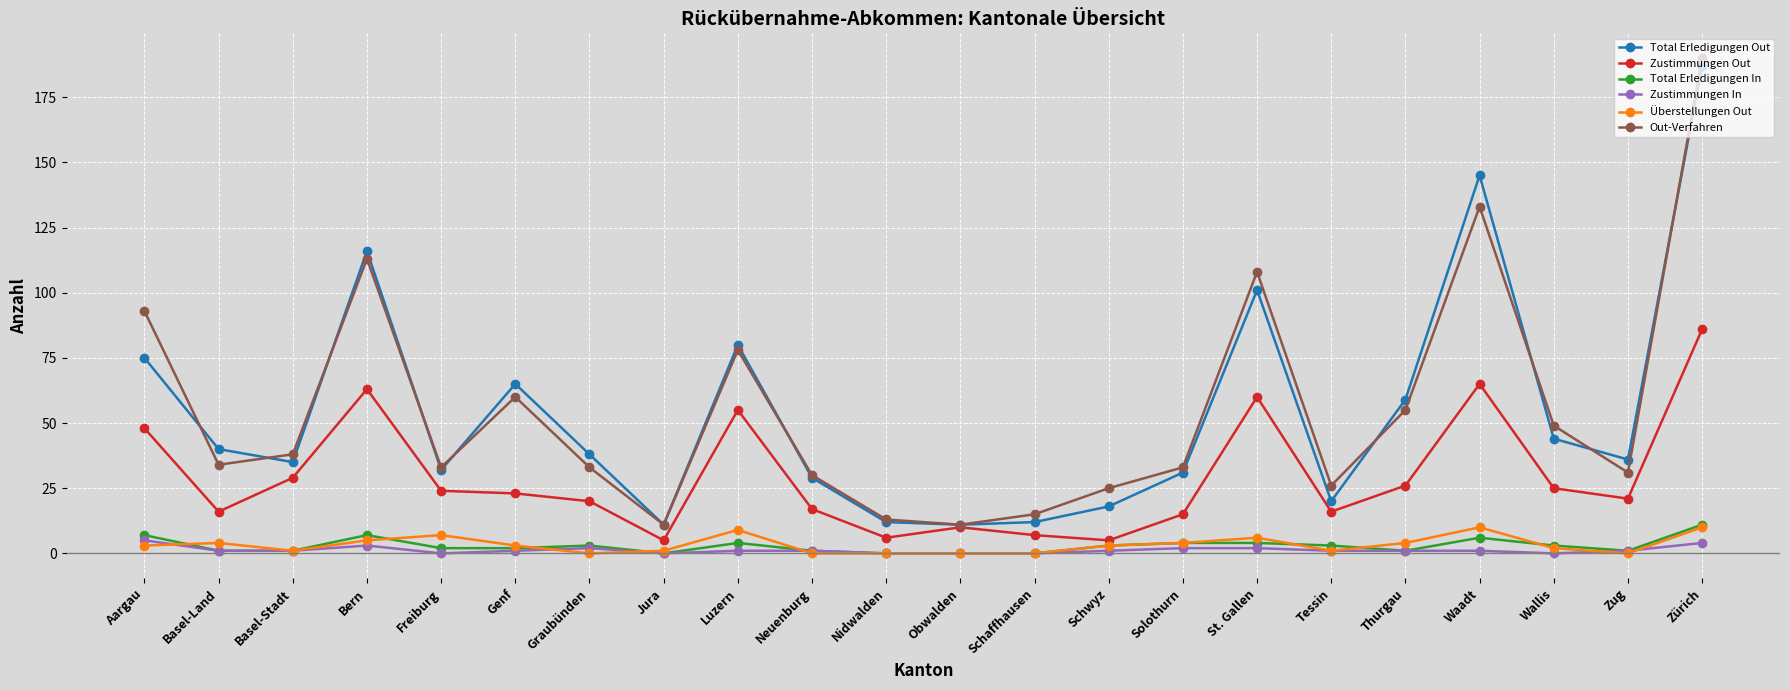

What is the greatest value displayed?

190